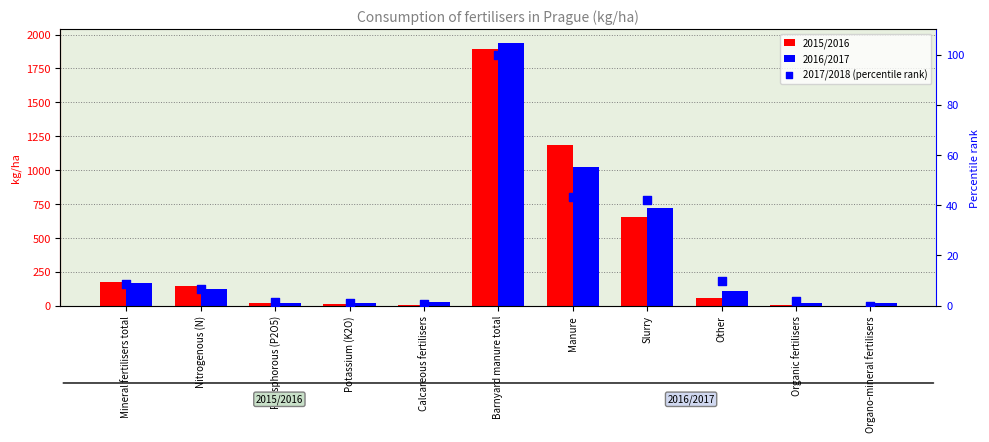

Is the value of 2015/2016 at Calcareous fertilisers greater than the value of 2016/2017 at Potassium (K2O)?

No